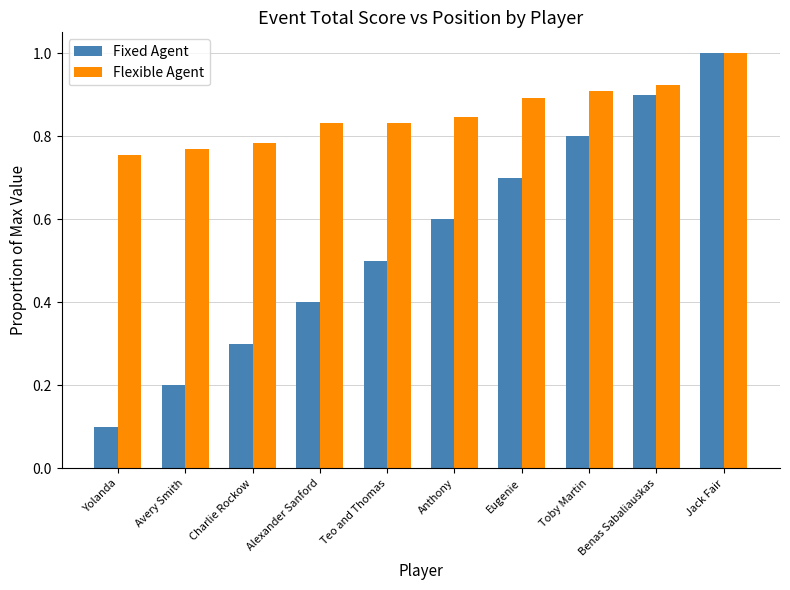

Is the value of Flexible Agent at Alexander Sanford greater than the value of Fixed Agent at Teo and Thomas?

Yes